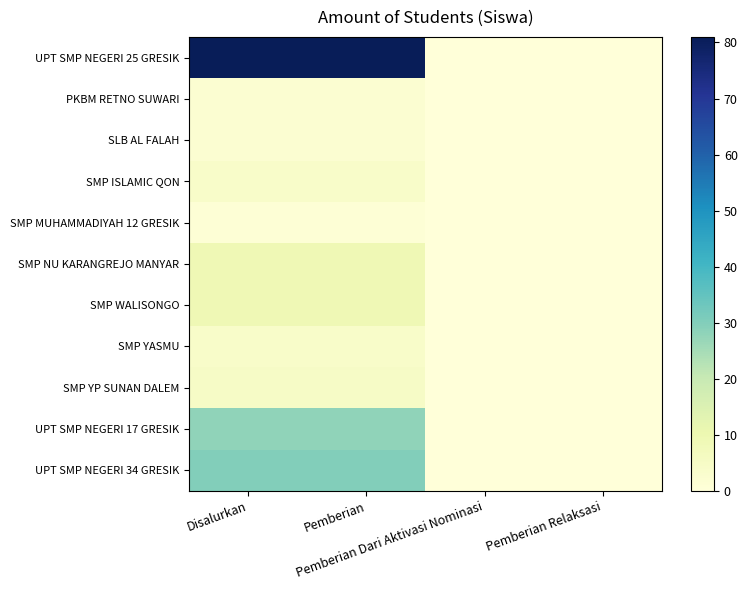

At Pemberian Relaksasi, list the series in order from largest to smallest.

UPT SMP NEGERI 25 GRESIK, PKBM RETNO SUWARI, SLB AL FALAH, SMP ISLAMIC QON, SMP MUHAMMADIYAH 12 GRESIK, SMP NU KARANGREJO MANYAR, SMP WALISONGO, SMP YASMU, SMP YP SUNAN DALEM, UPT SMP NEGERI 17 GRESIK, UPT SMP NEGERI 34 GRESIK